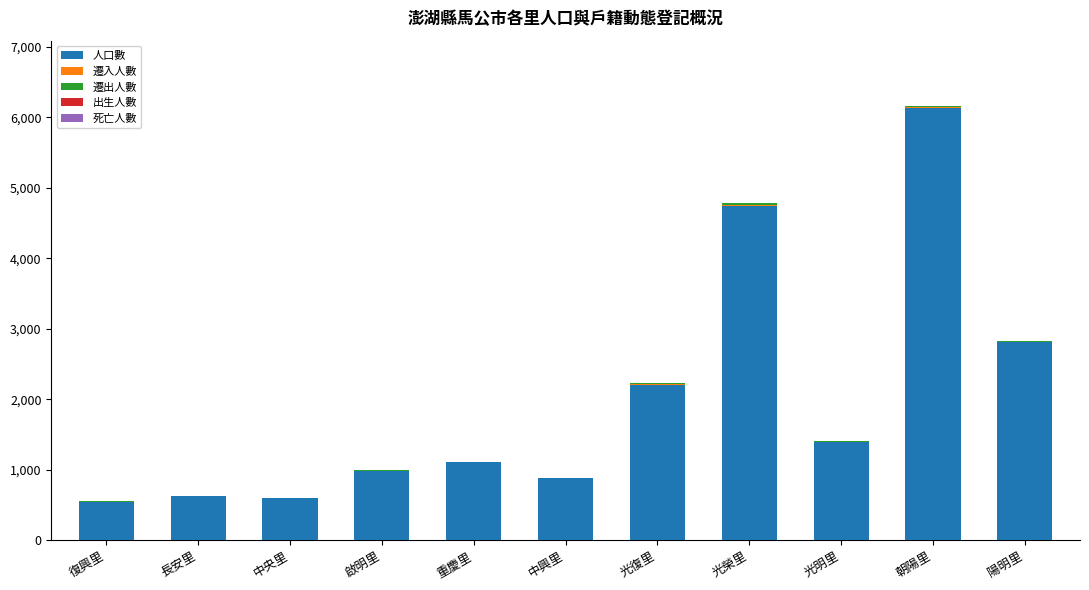

What is the sum of all 人口數 values?

22001